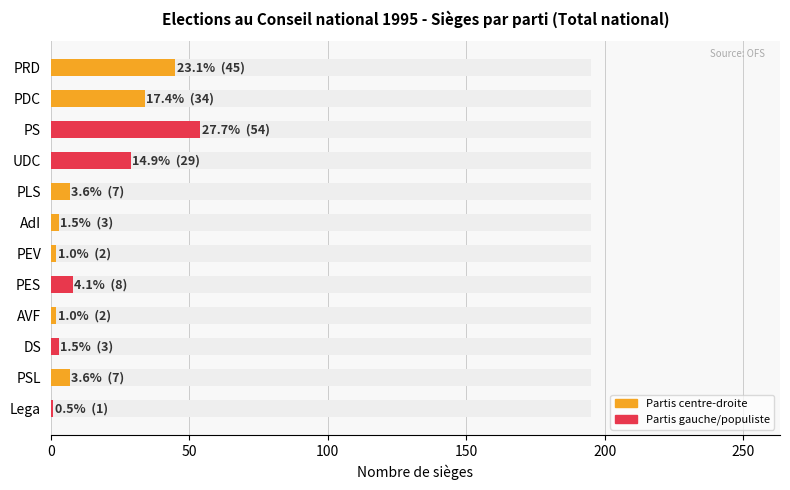

What is the sum of all values?

195